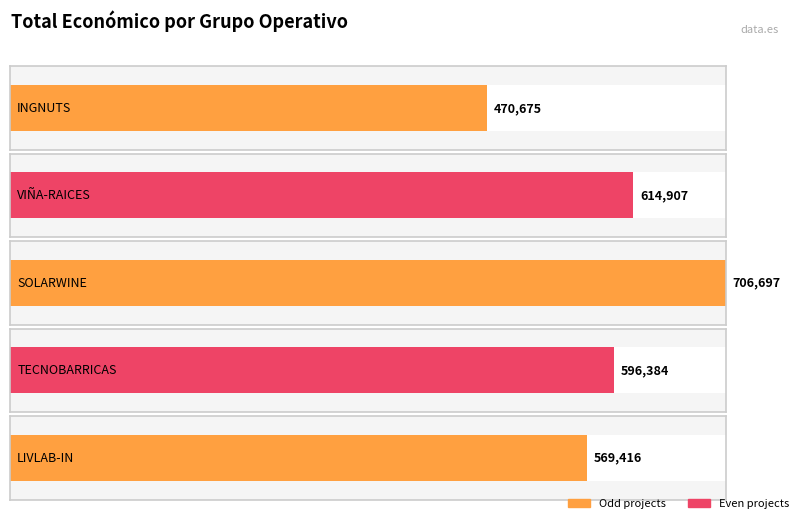

Which label corresponds to the smallest value in the chart?

INGNUTS